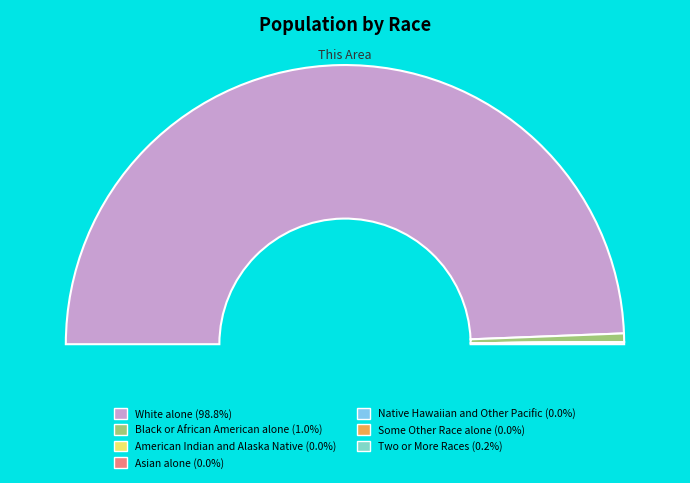

How many slices are in this pie chart?

7